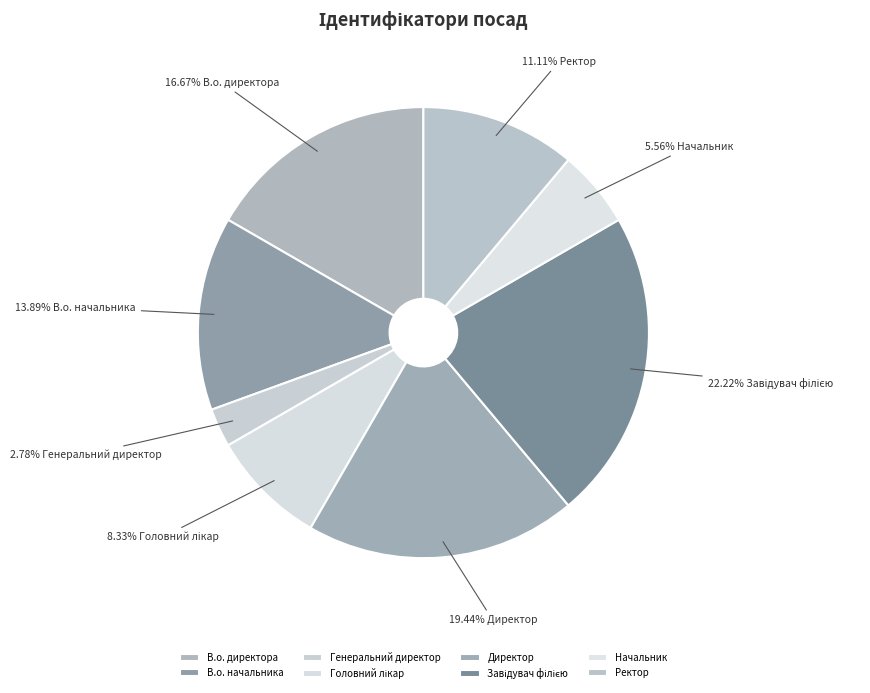

What portion of the pie excludes В.о. директора?

83.3%